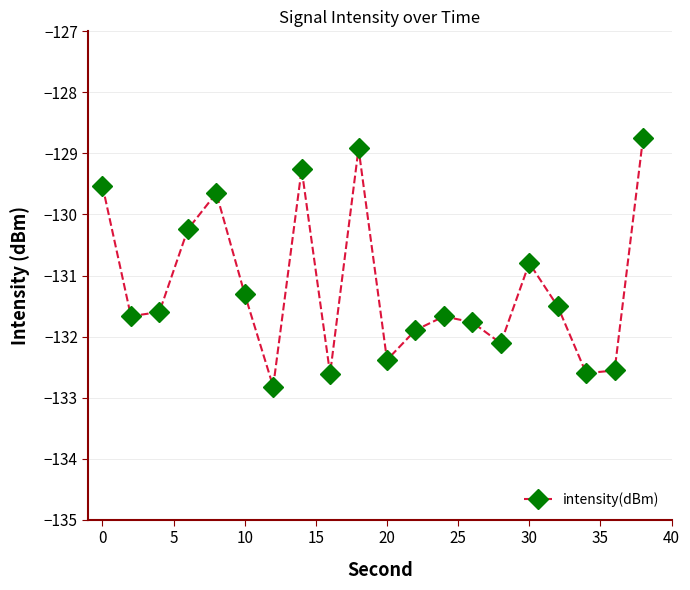

What is the maximum value shown in the chart?

-128.7